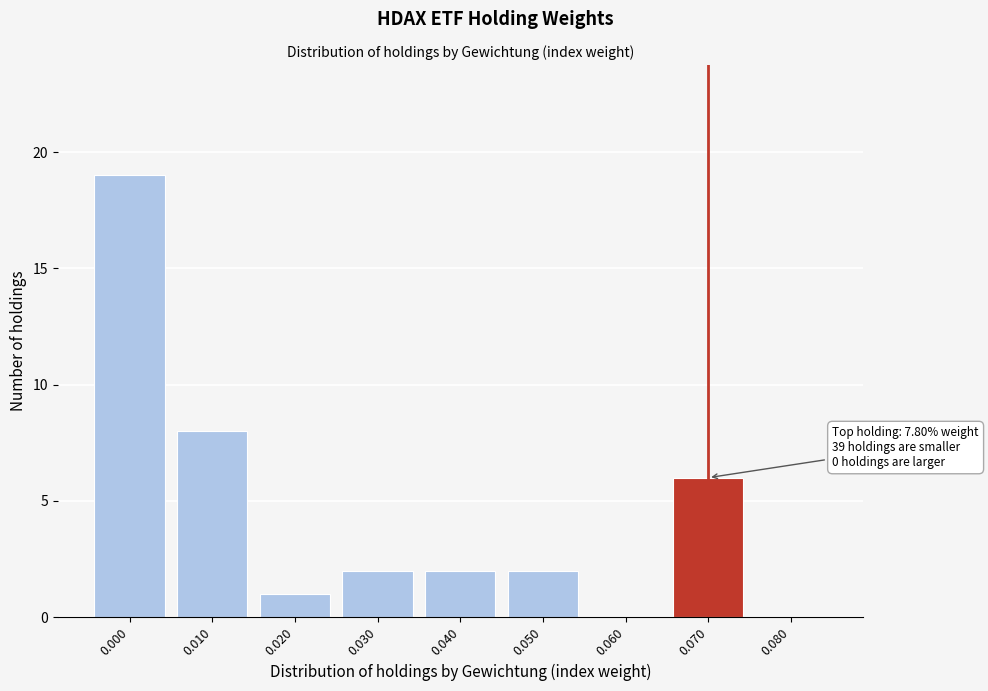

Reading left to right, transcribe all the data shown in this chart.

0.000=19	0.010=8	0.020=1	0.030=2	0.040=2	0.050=2	0.060=0	0.070=6	0.080=0